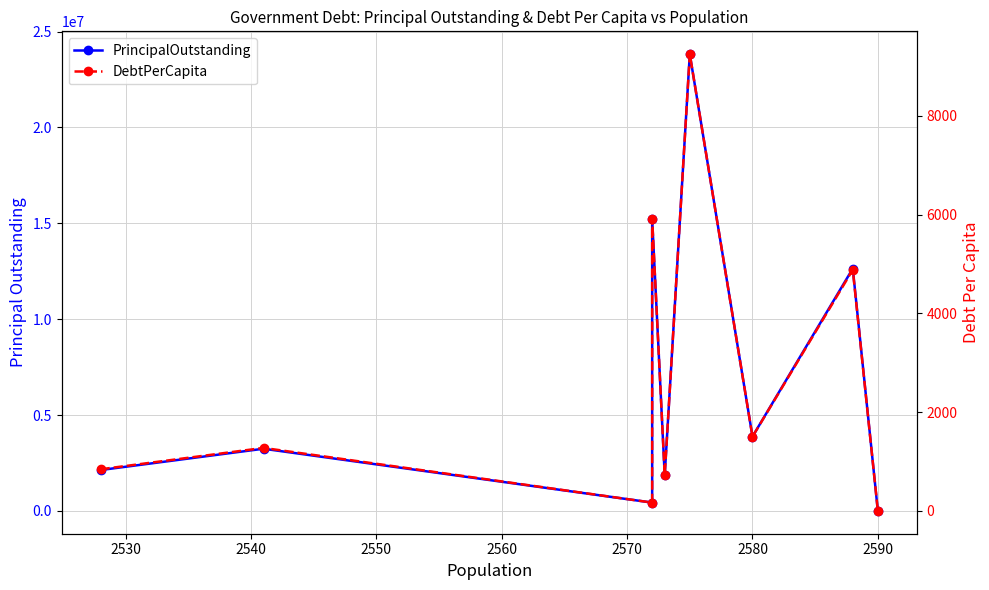

What is the greatest value displayed?

23820000.0